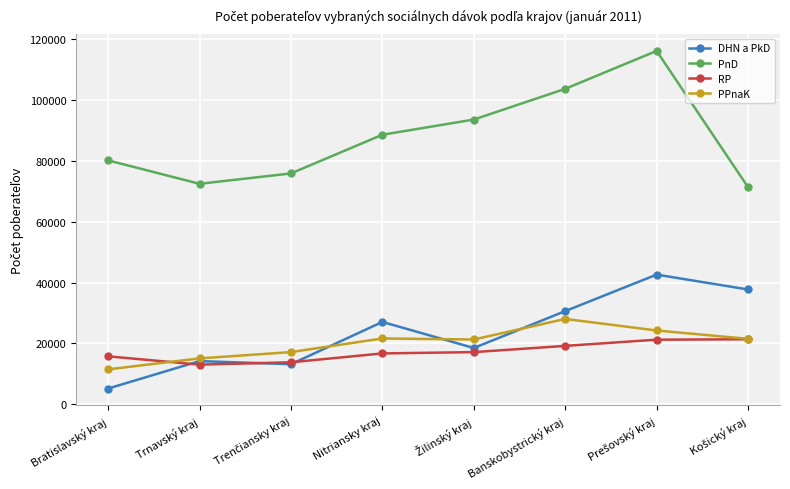

What is the approximate value of RP at Banskobystrický kraj?

19200